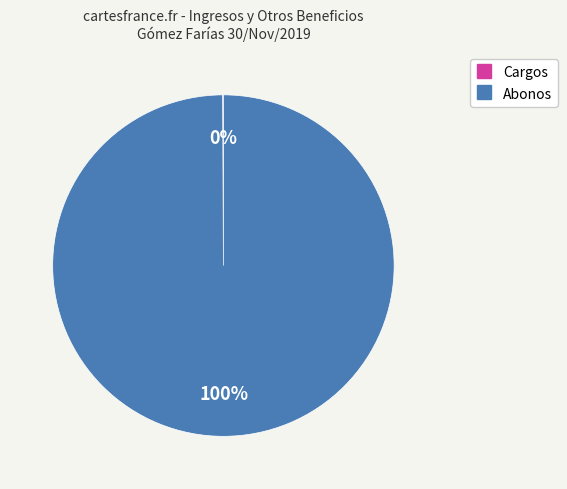

To the nearest percent, what portion does Abonos represent?

100%